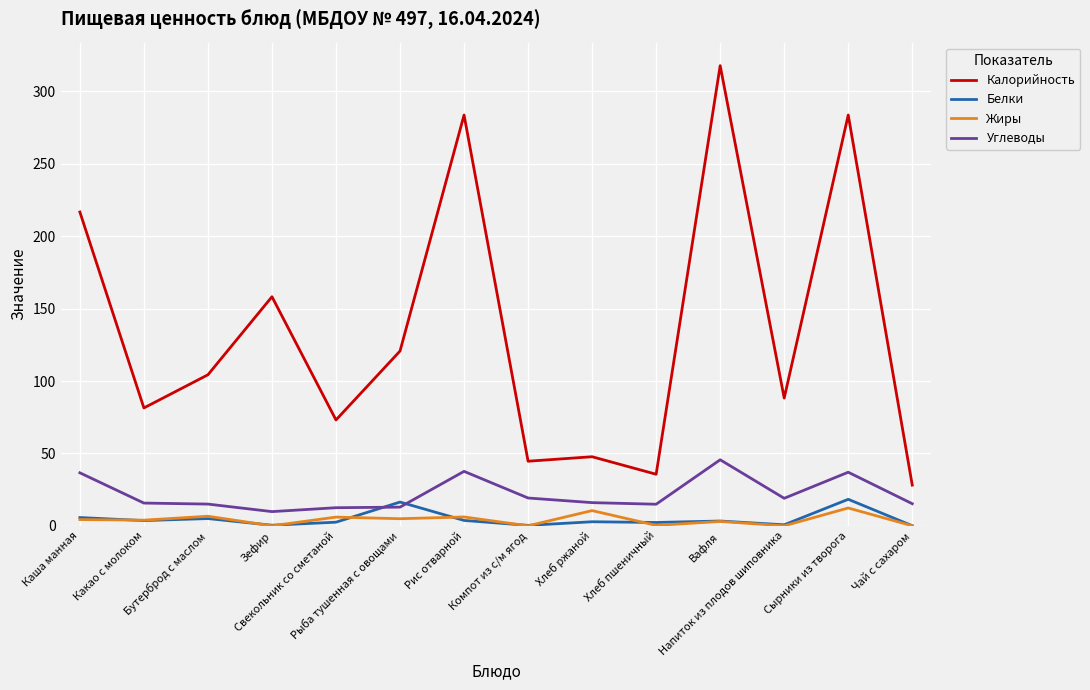

What is the maximum value shown in the chart?

317.8